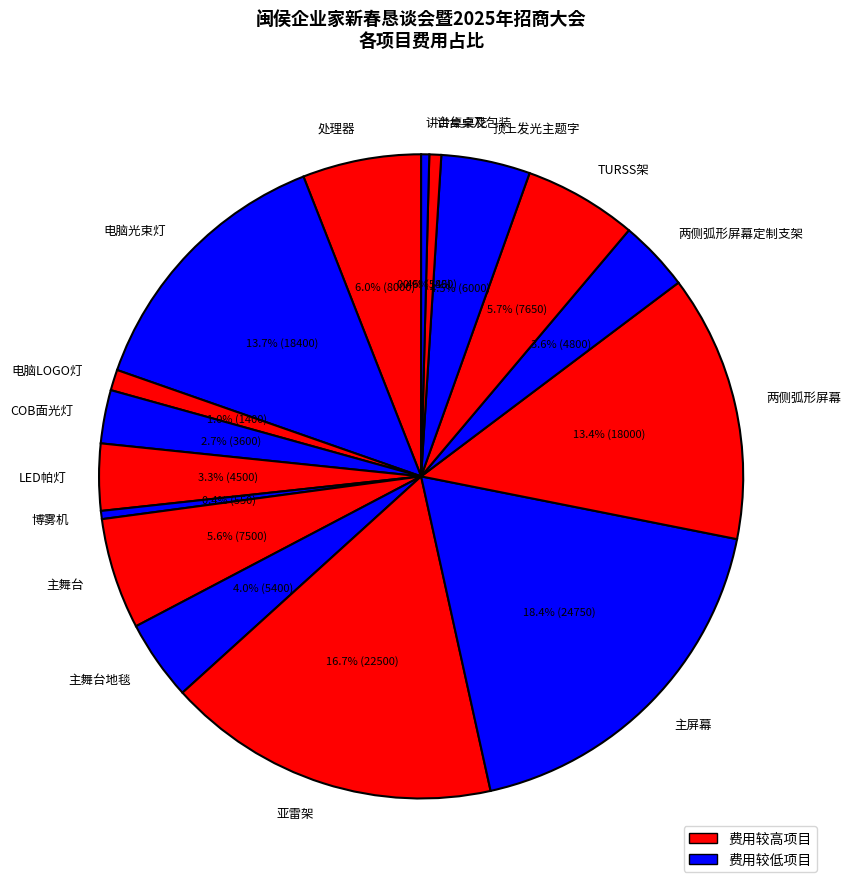

To the nearest percent, what percentage of the pie is 主舞台?

6%